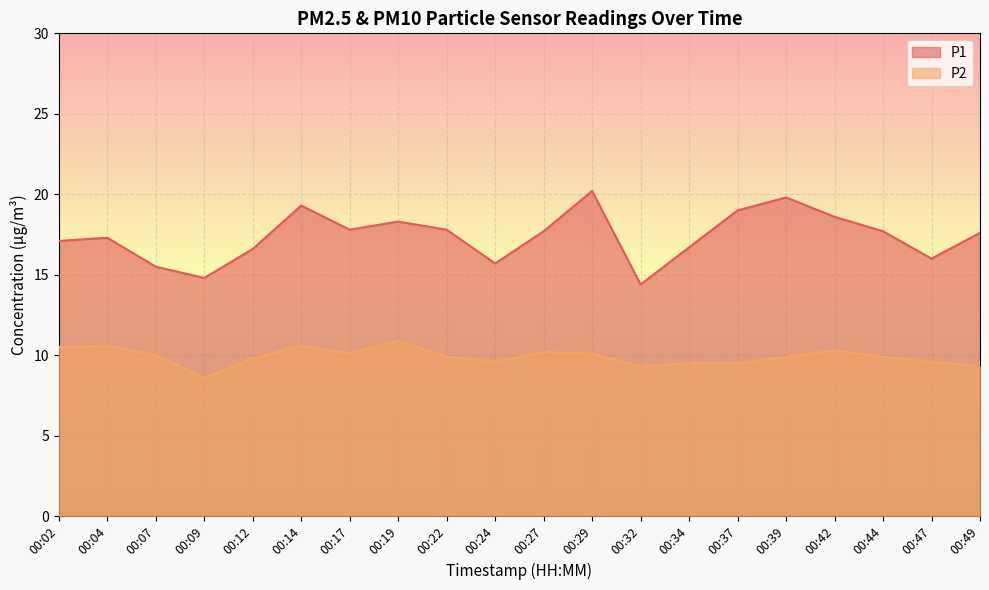

Where is the first local minimum for P2?

00:09